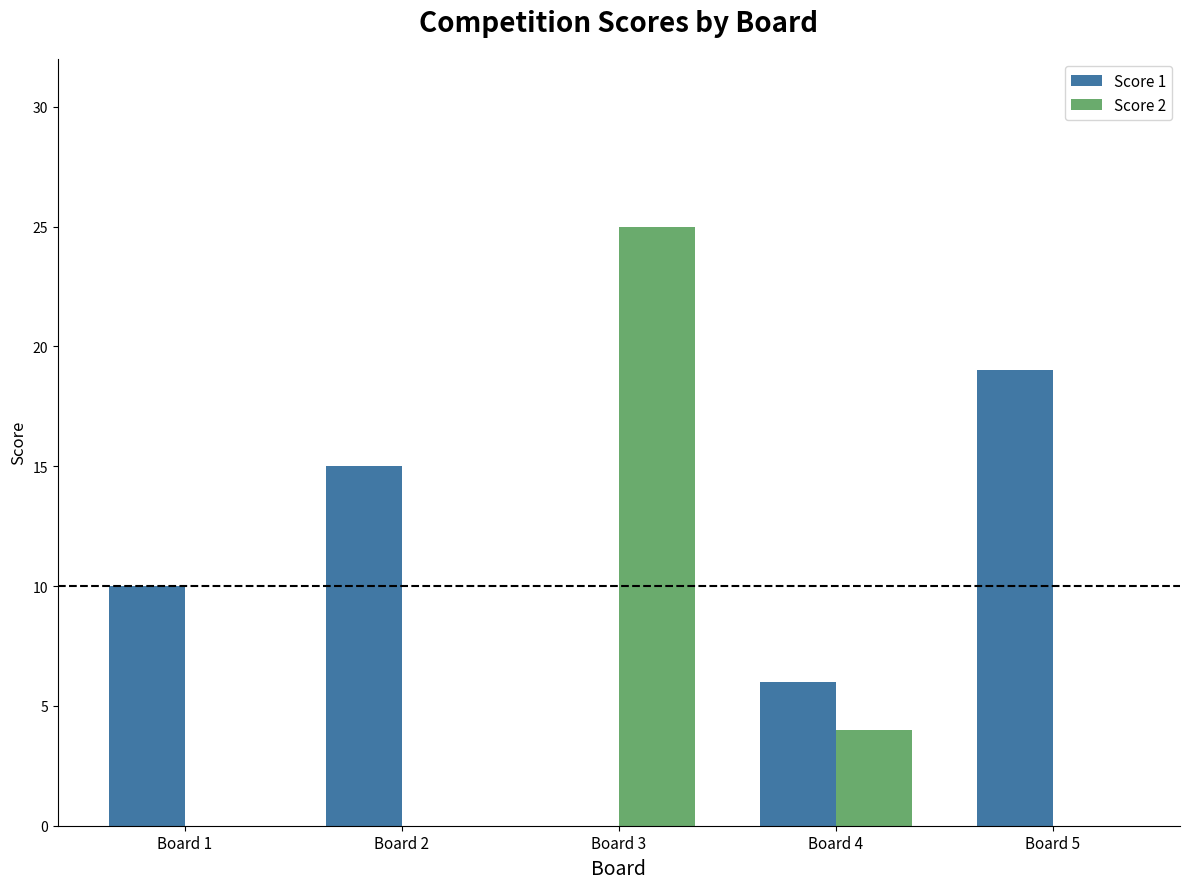

What is the sum of all Score 1 values?

50